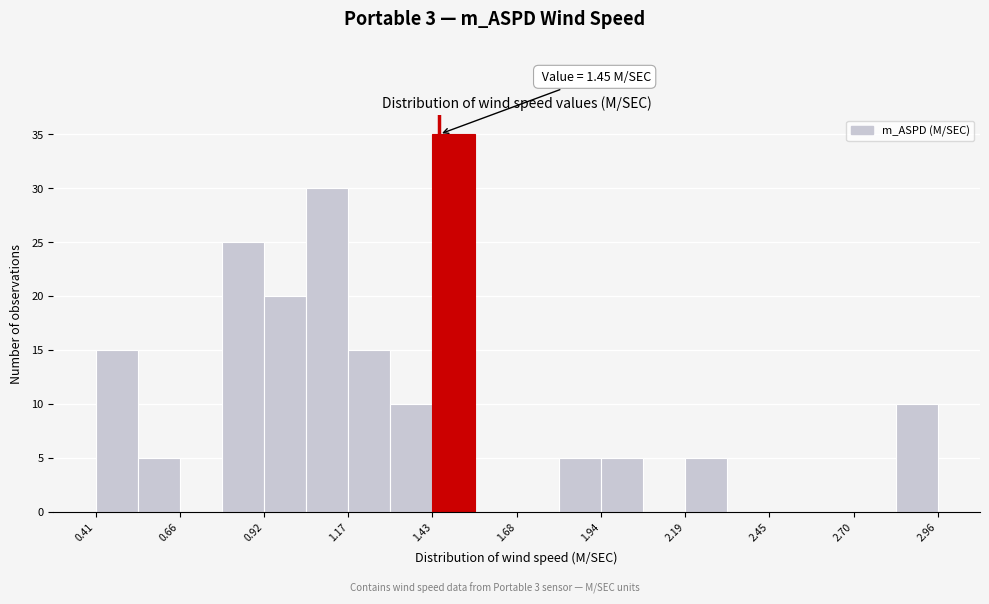

Read against the x-axis, roughly where is the centre of the tallest bar?

1.50